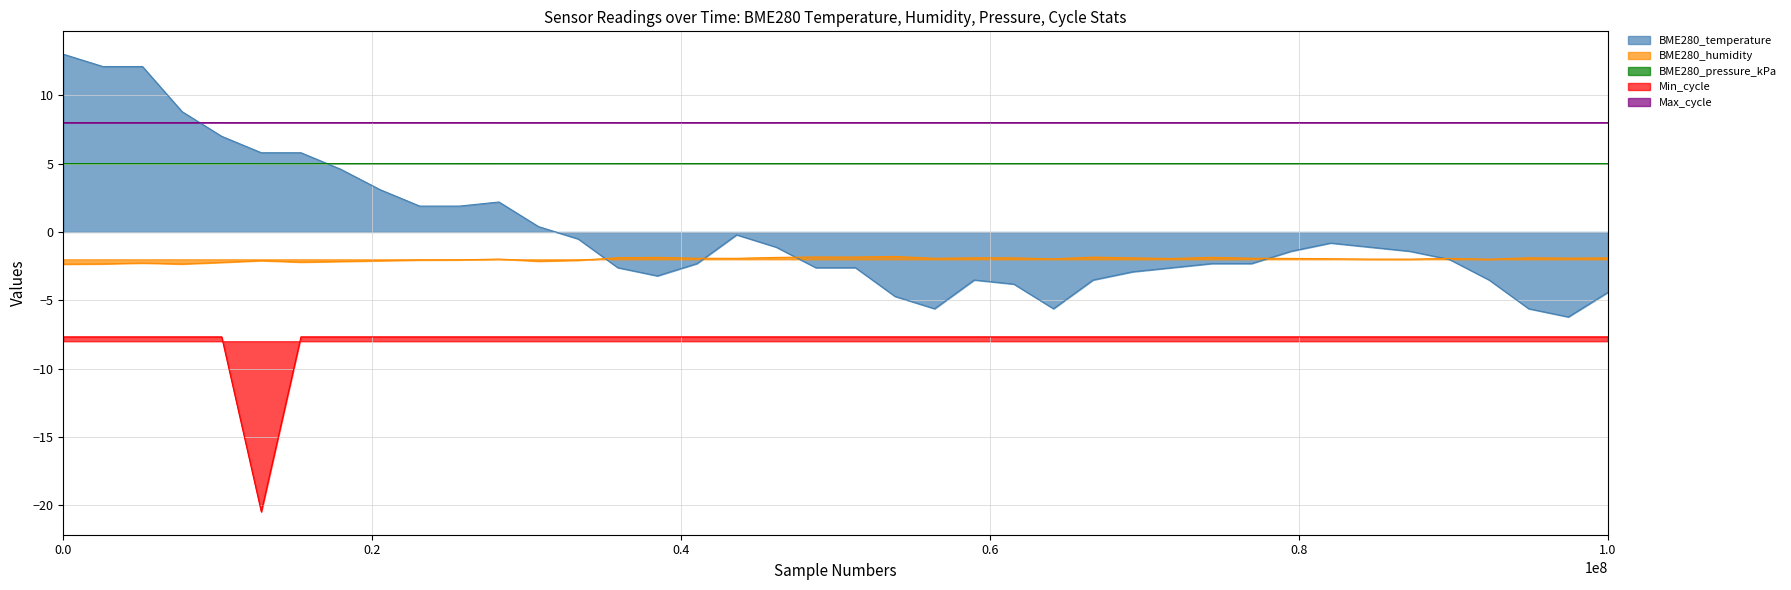

True or false: Max_cycle has a value of 4.8 at 1.0.

False